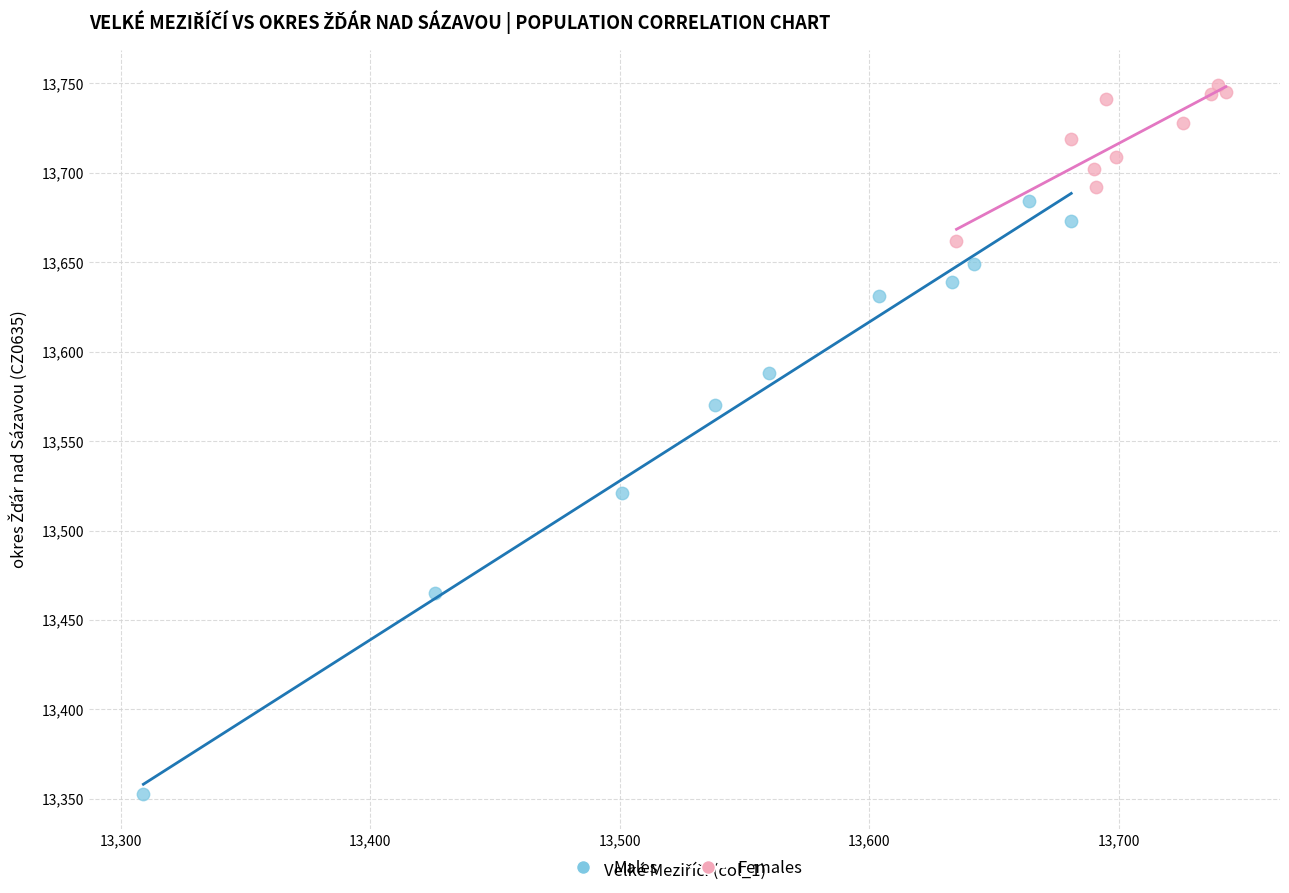

Which series reaches the maximum Y coordinate?

Females